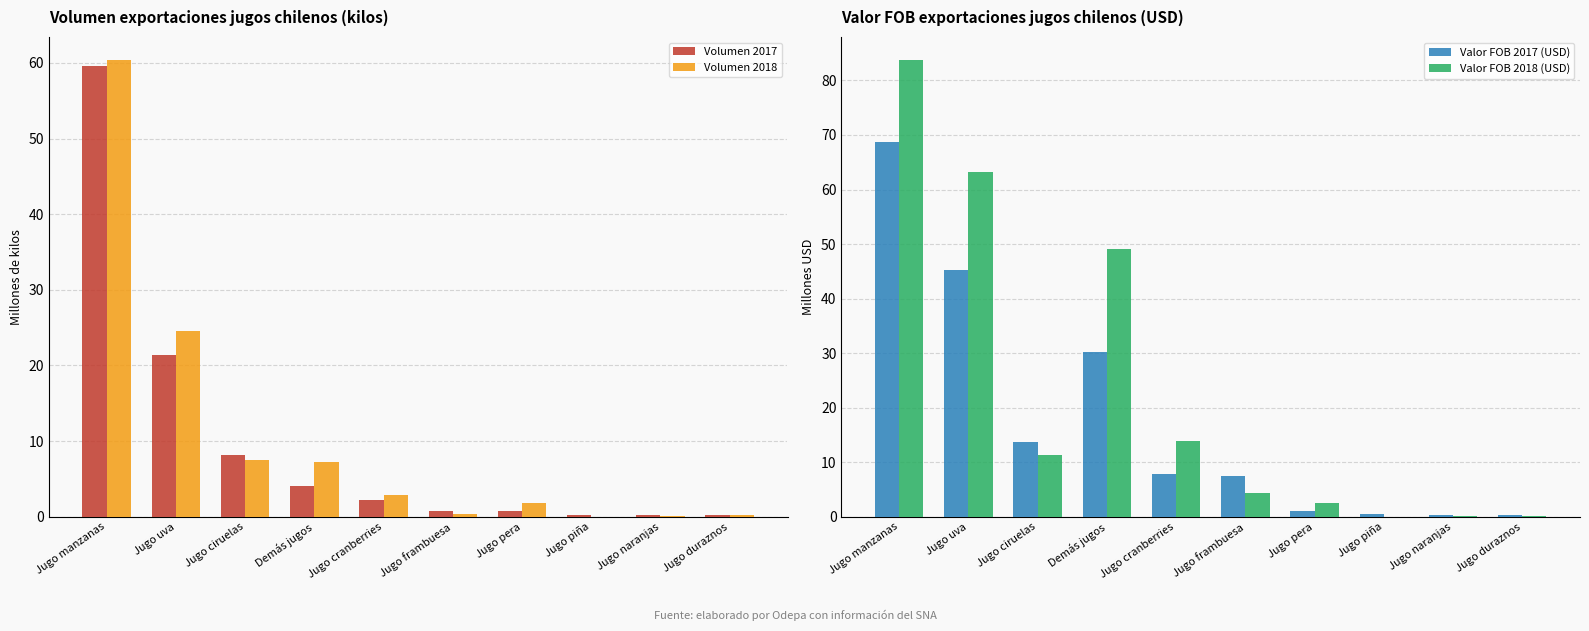

Which category has the highest value across all series?

Jugo manzanas